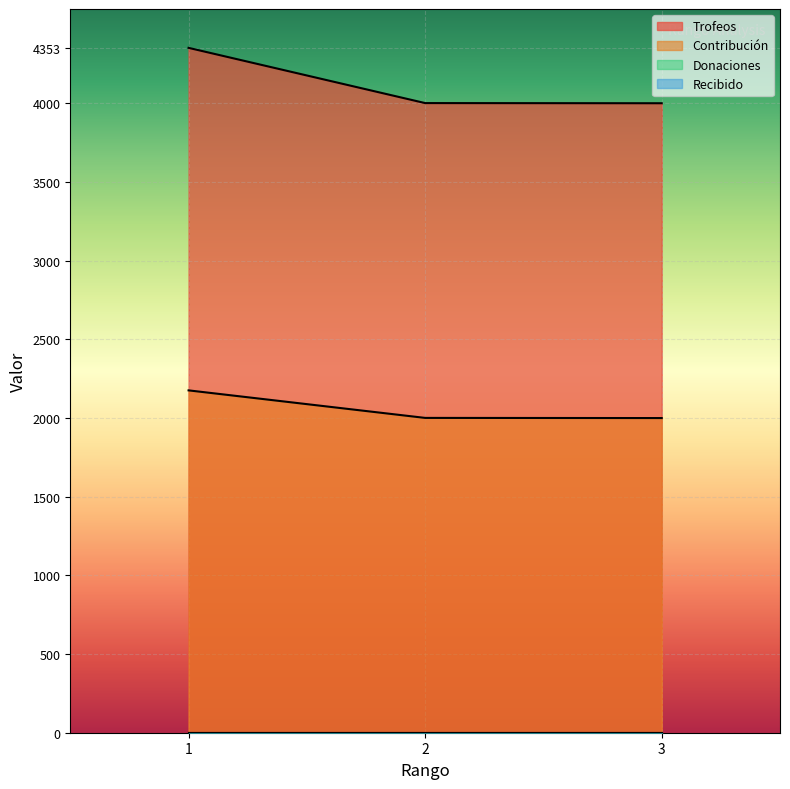

What is the value of the Trofeos point at the 3rd from the left?

4001